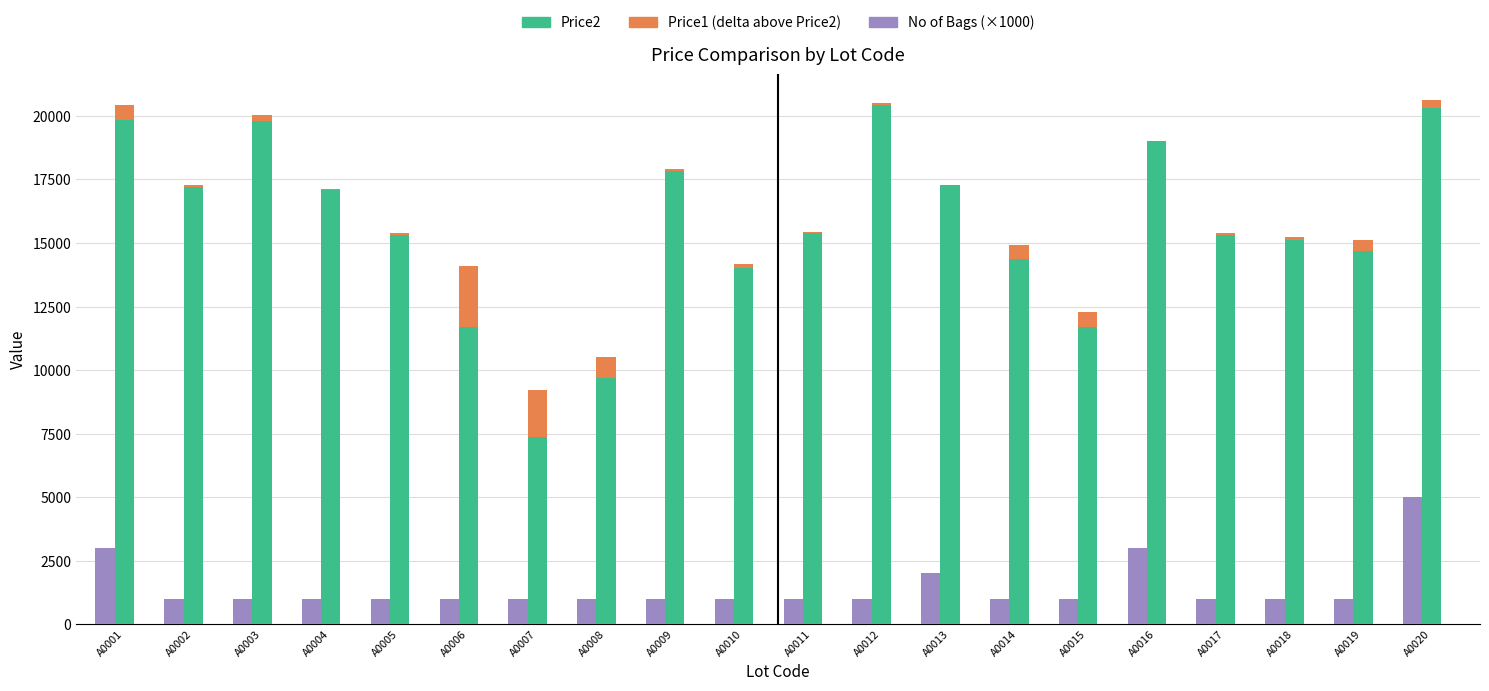

How many series are shown in this chart?

3